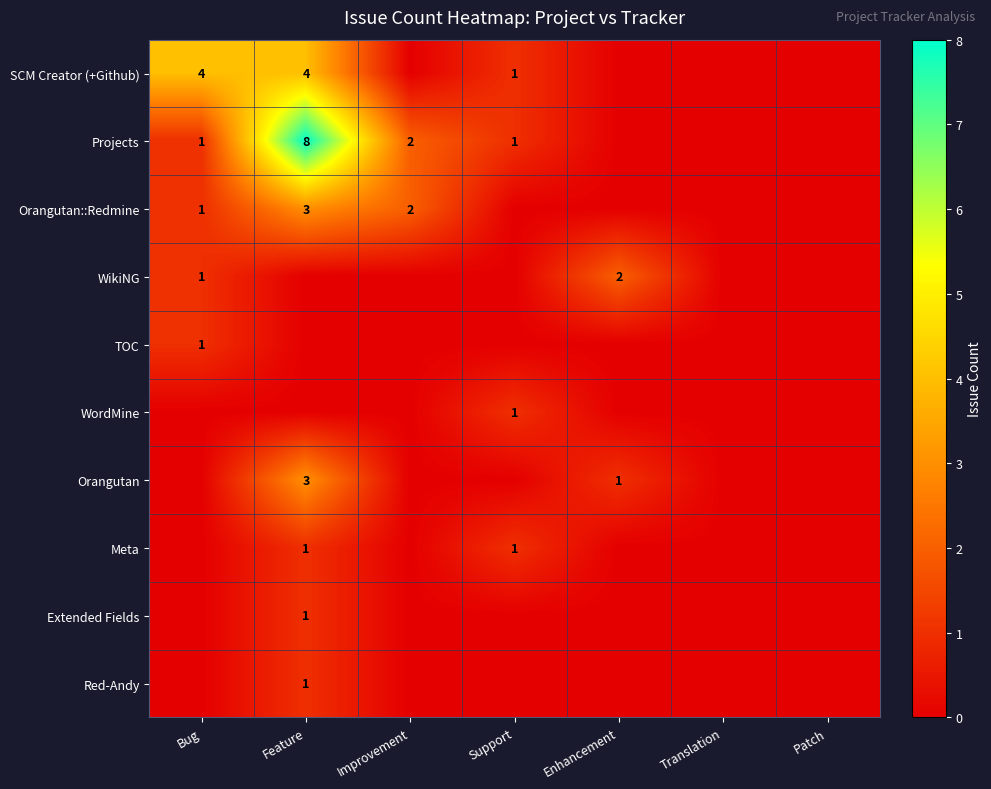

The value of TOC at Bug is 0. True or false?

False